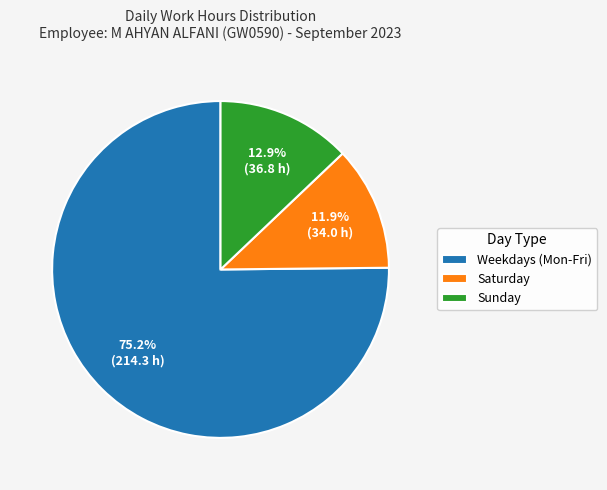

Between Weekdays (Mon-Fri) and Sunday, which is larger?

Weekdays (Mon-Fri)